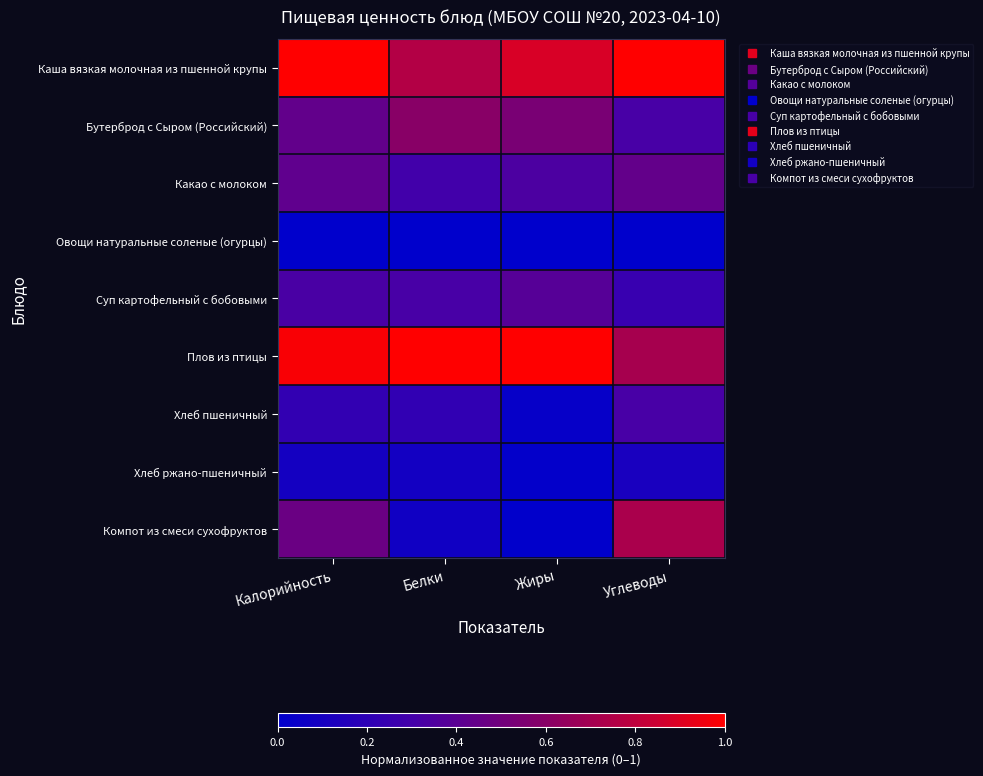

Which has a higher value, Жиры or Белки?

Жиры